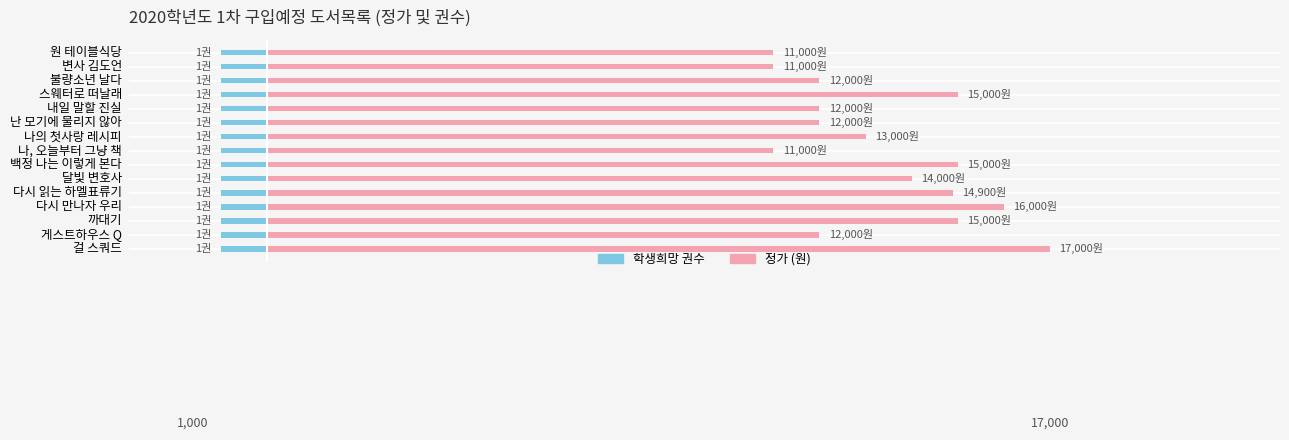

True or false: 학생희망 권수 has a value of 0.5 at 10.

False